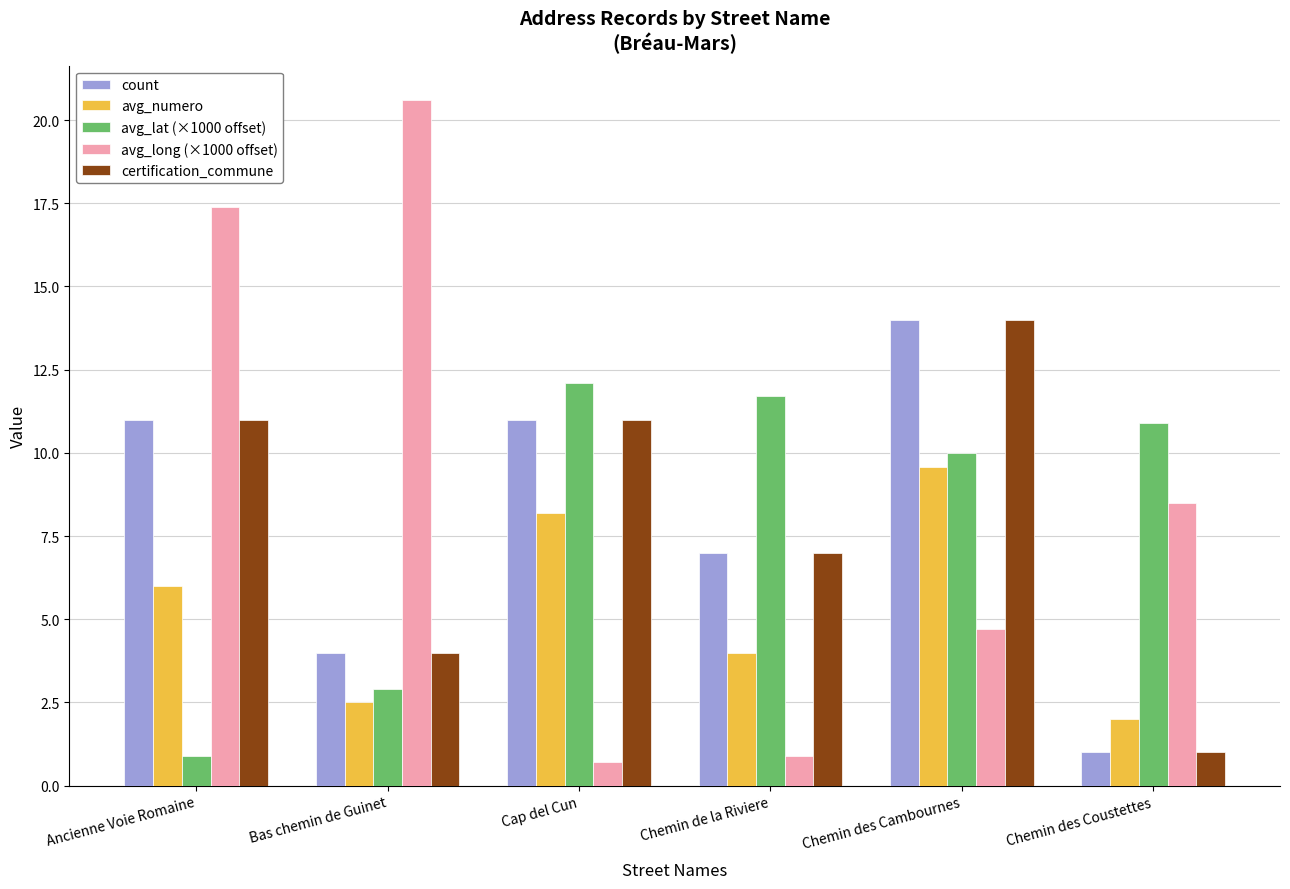

What is the value of the avg_lat (×1000 offset) bar at the 3rd from the left?

12.1